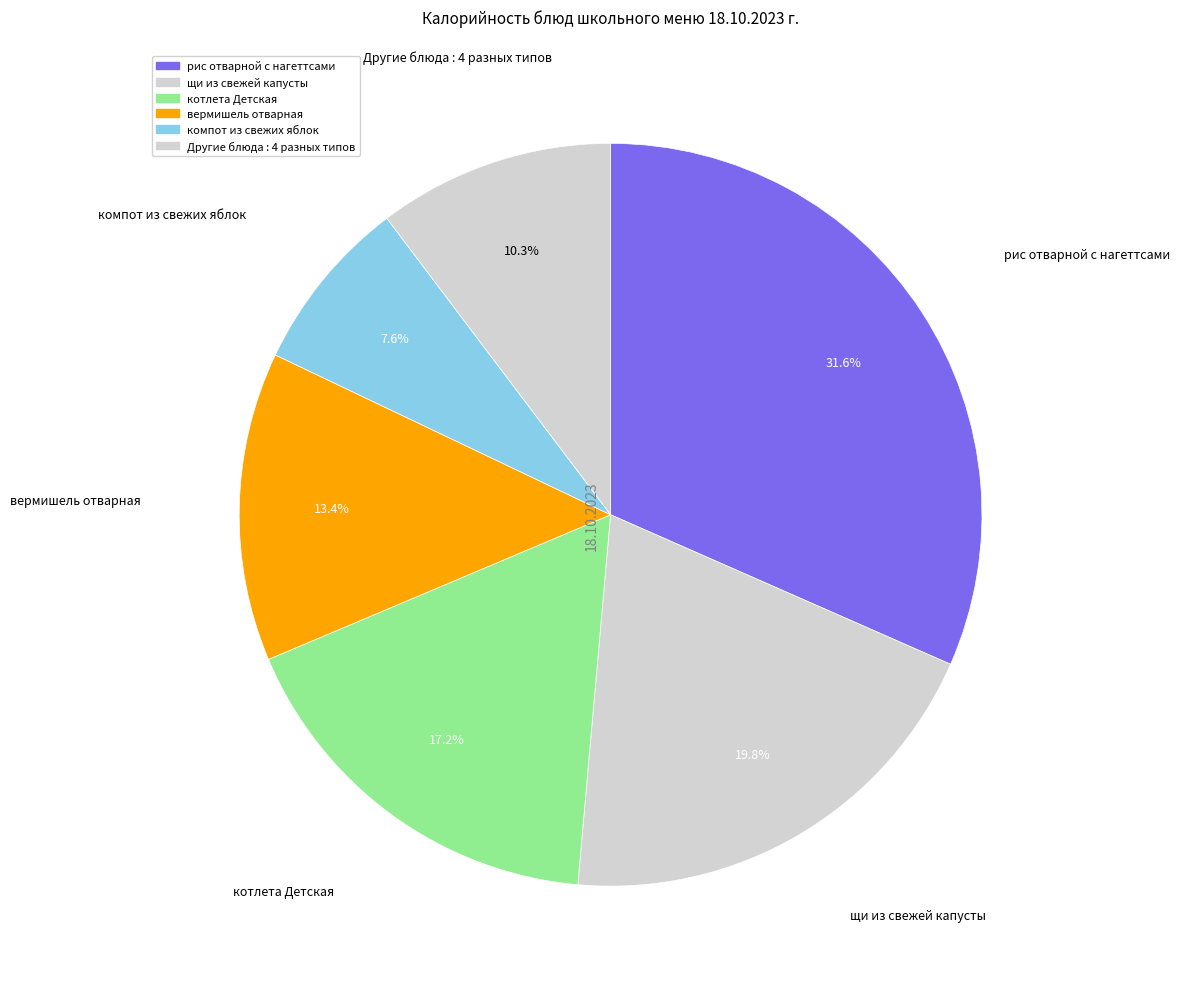

What is the ratio of the value at щи из свежей капусты to the value at Другие блюда : 4 разных типов?

1.9